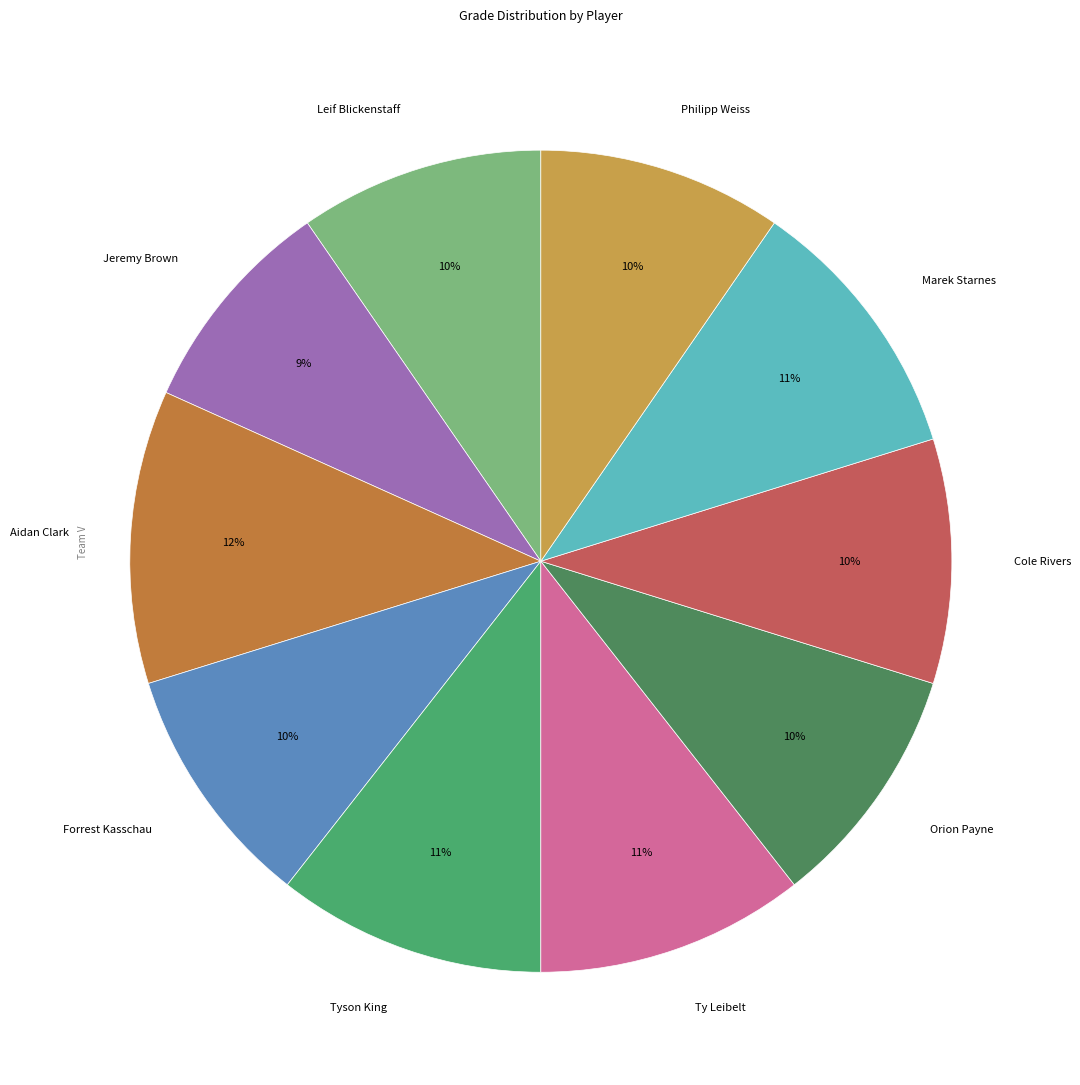

Combined, do Cole Rivers and Jeremy Brown account for over 50%?

No